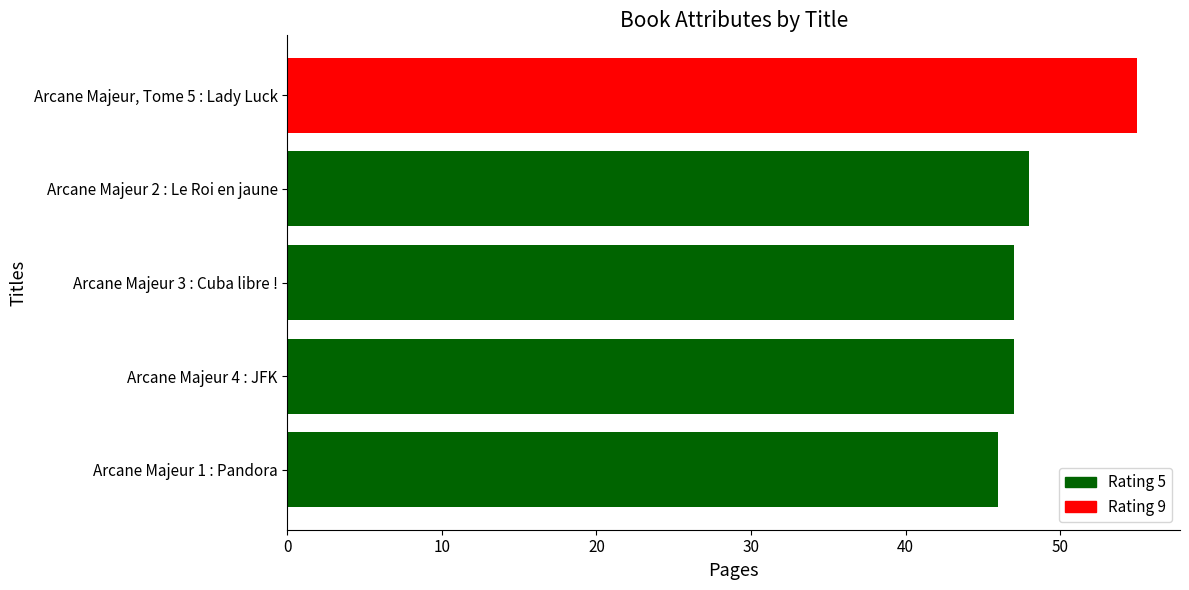

The value at Arcane Majeur 1 : Pandora is 46. True or false?

True